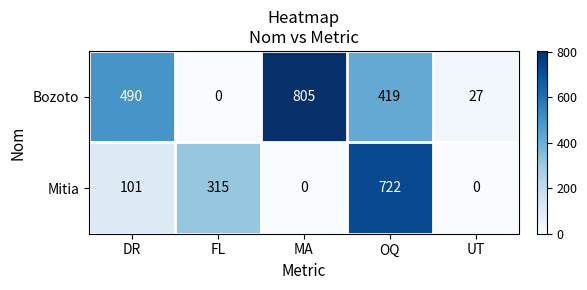

What is the difference between the maximum and minimum values in the Bozoto series?

805